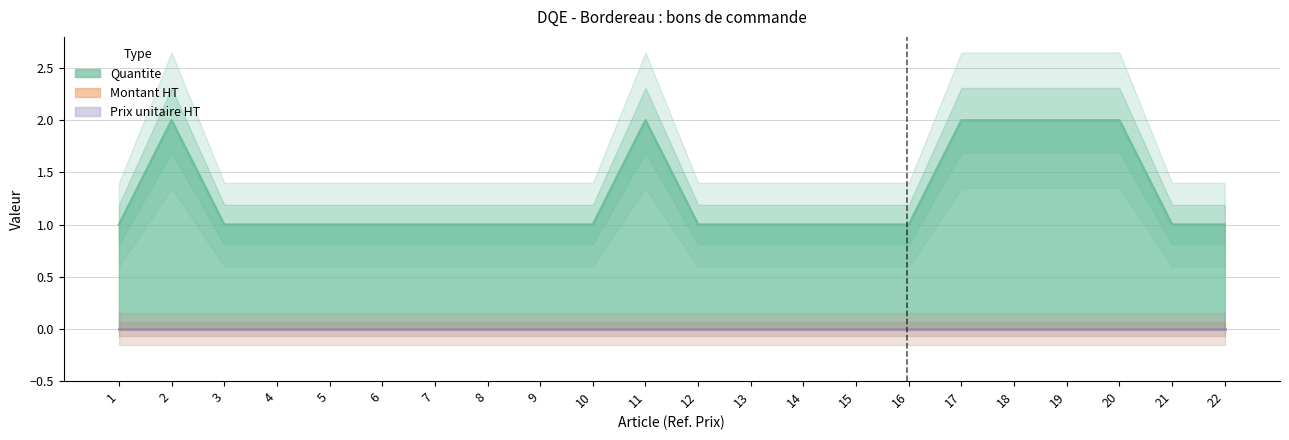

Does the chart display data point markers on the line(s)?

No